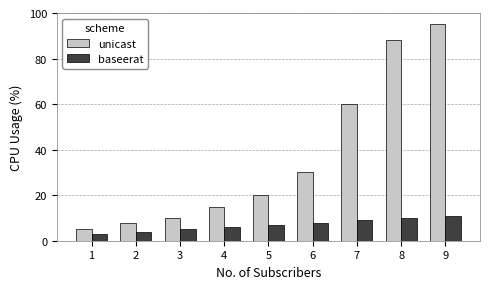

Reading right to left, list all the values displayed in this chart.

unicast: 9=95	8=88	7=60	6=30	5=20	4=15	3=10	2=8	1=5
baseerat: 9=11	8=10	7=9	6=8	5=7	4=6	3=5	2=4	1=3